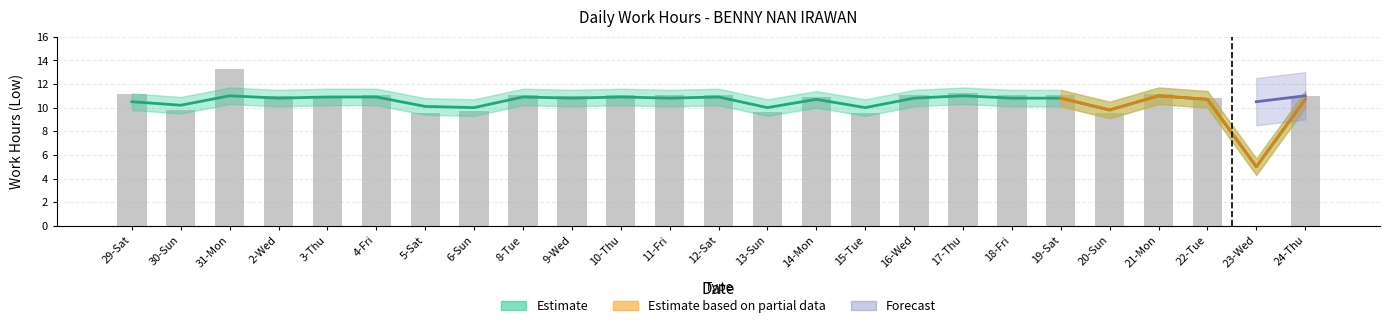

Approximately how many times larger is the value at 9-Wed compared to 17-Thu?

1.0